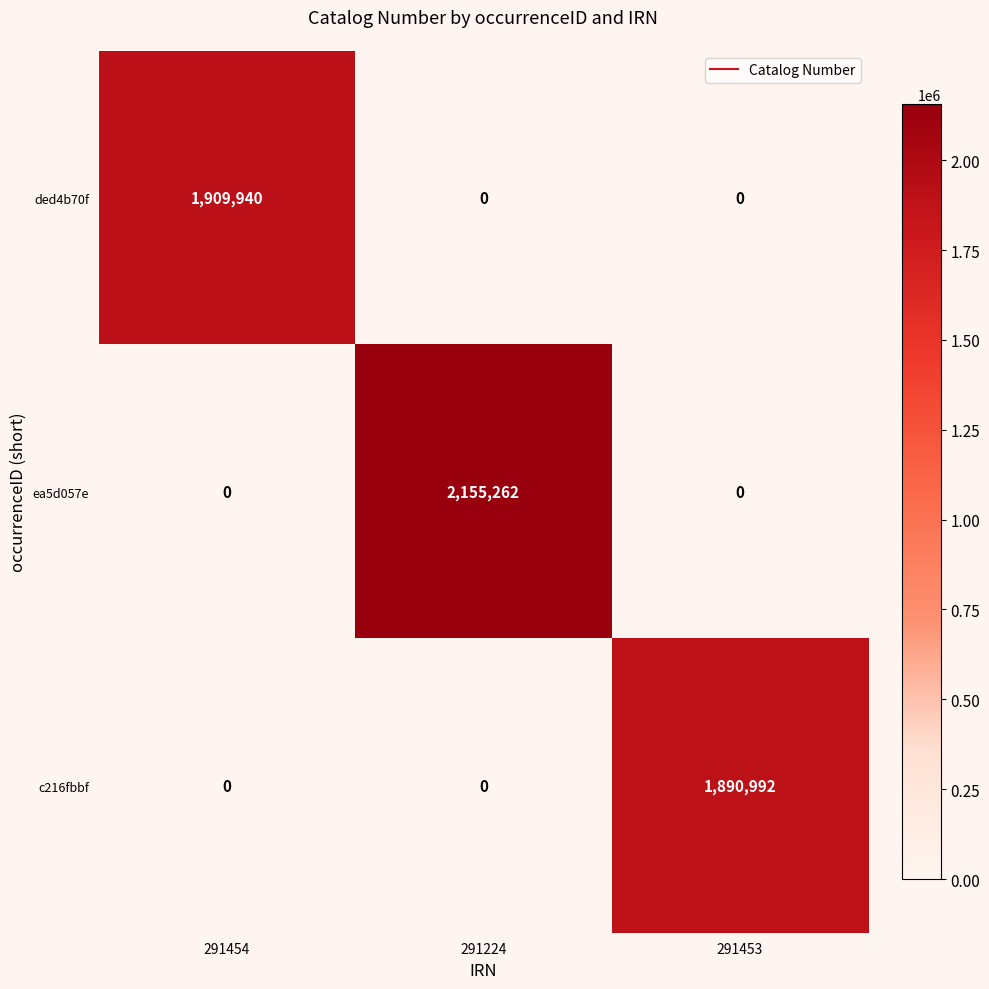

How many c216fbbf values are between 0 and 1890992?

3